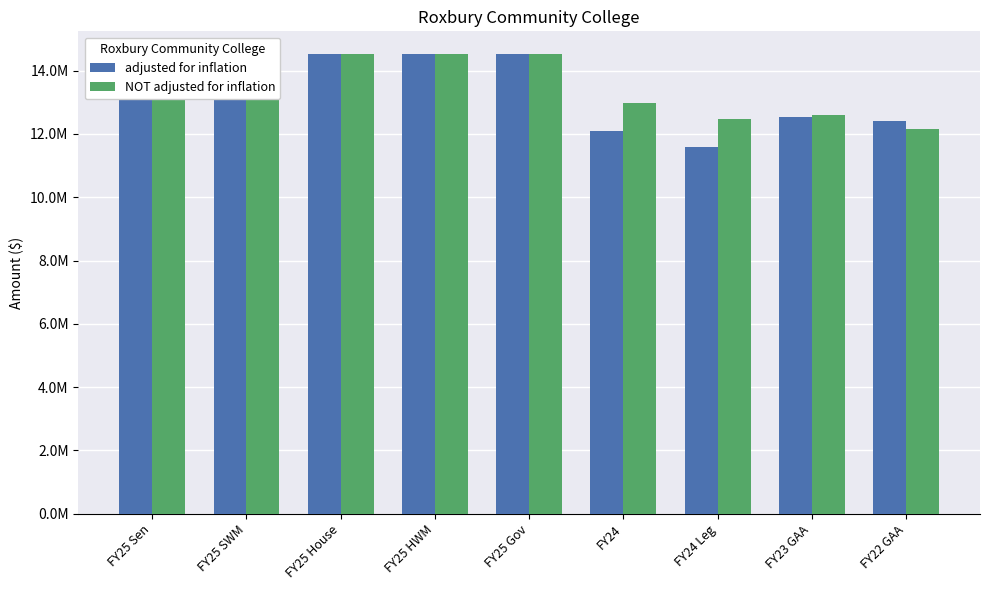

The value of adjusted for inflation at FY24 Leg is 7118641. True or false?

False